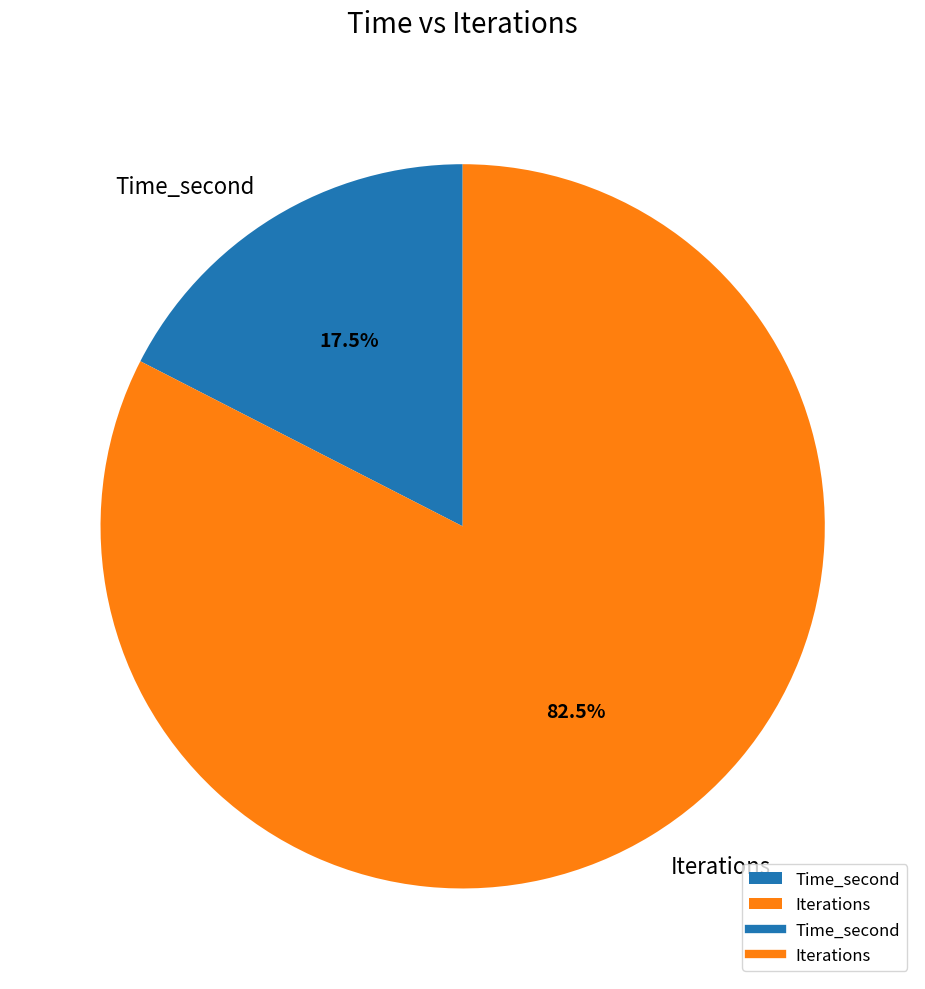

Between Time_second and Iterations, which is larger?

Iterations